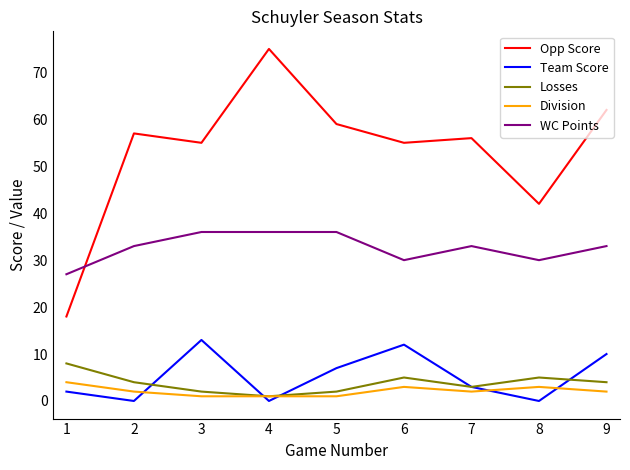

In Team Score, how many points are lower than both neighbors (excluding endpoints)?

3